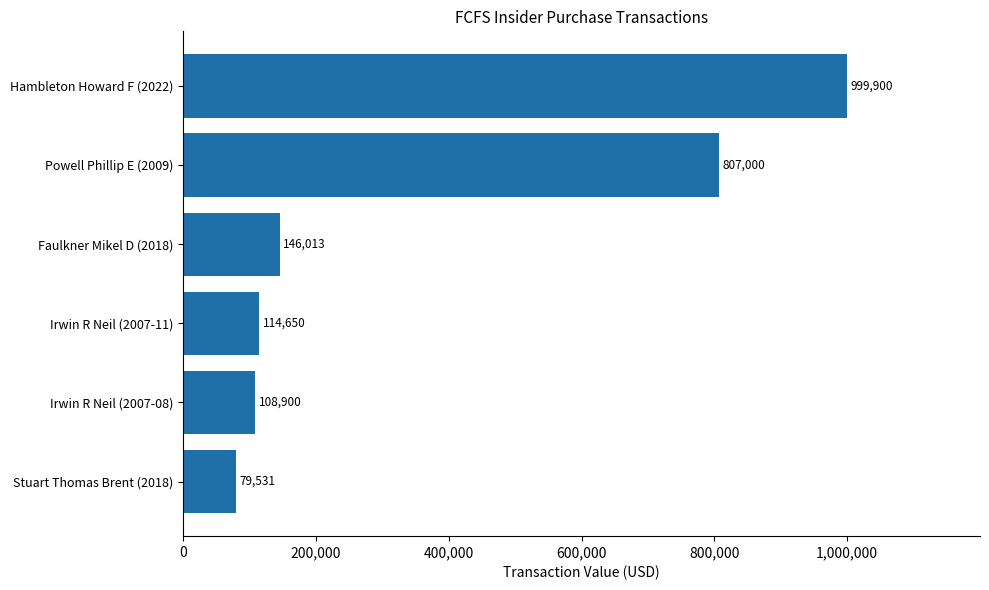

At which category does the chart reach its minimum across all series?

Stuart Thomas Brent (2018)